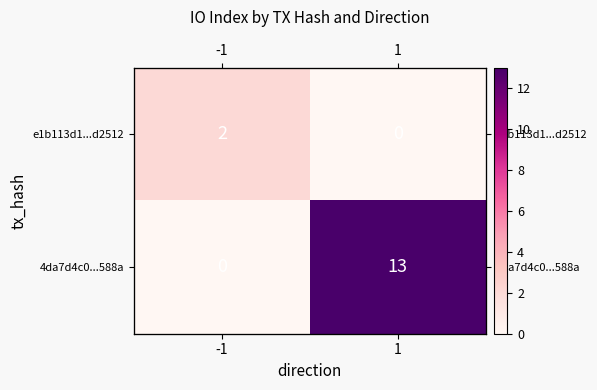

What is the spread (max minus min) of values at -1?

2